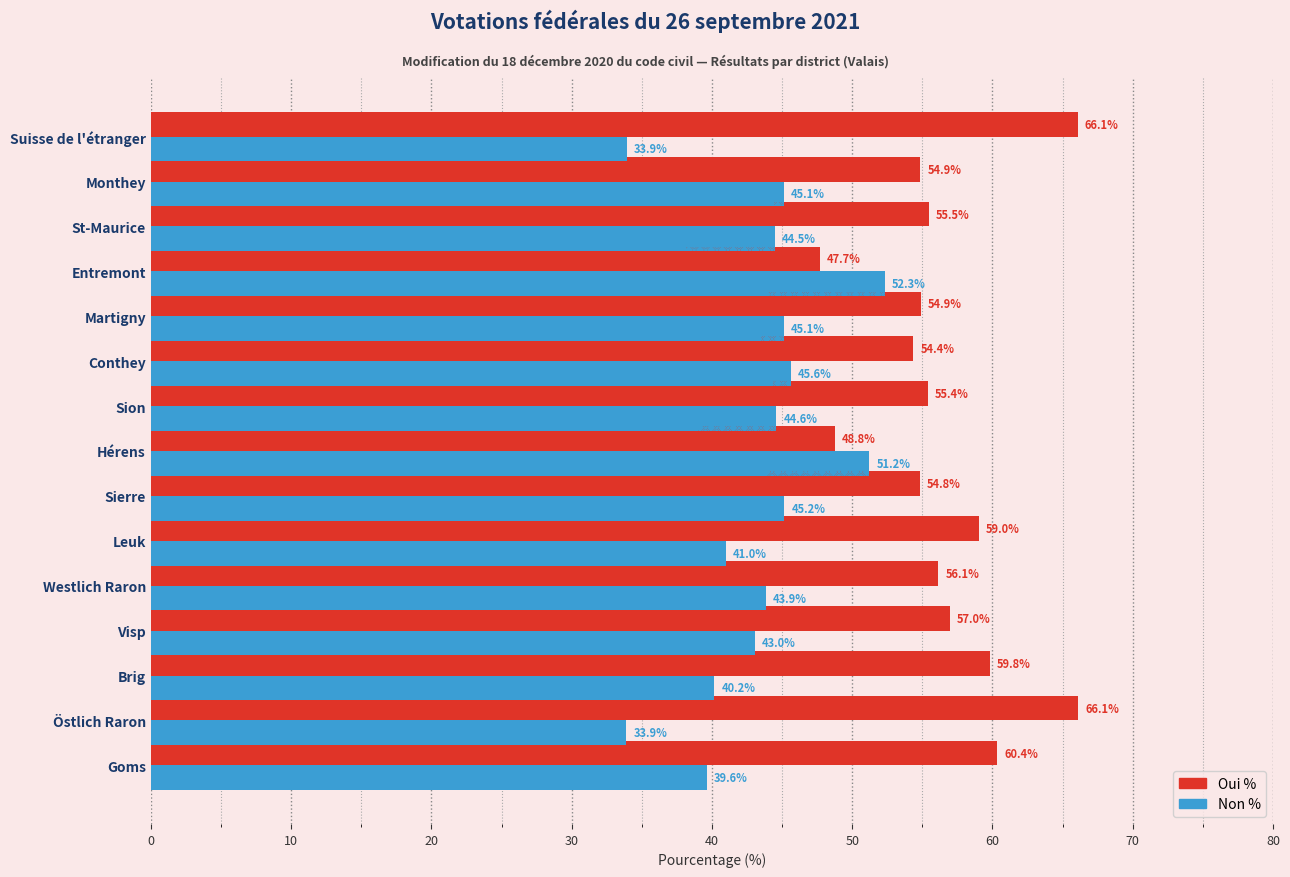

What is the lowest value of the Oui % series?

47.7